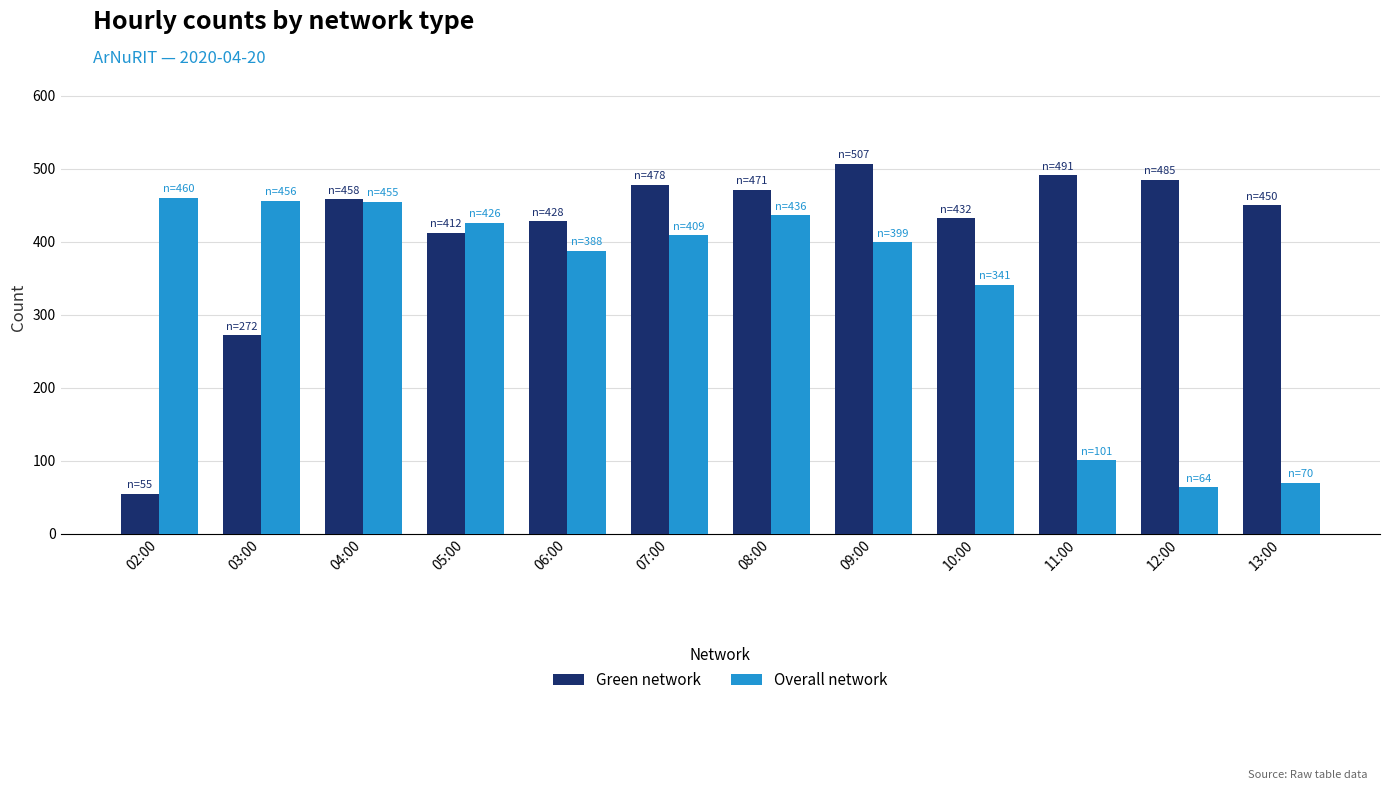

True or false: Green network has a value of 478 at 07:00.

True